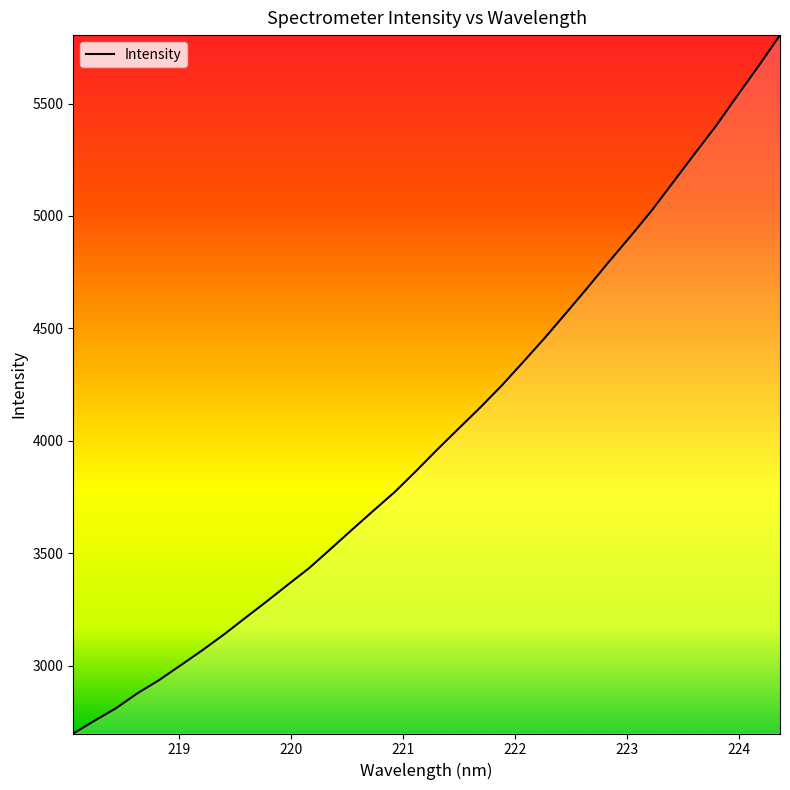

What is the difference between the maximum and minimum values?

3105.3